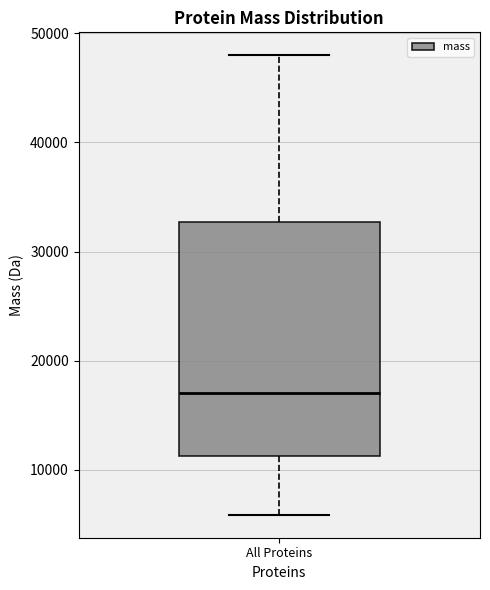

Transcribe this box plot: give where the median line is, the range the box spans, and where the two whiskers end, as read against the y-axis. The values are not printed on the chart, so give them approximately, as read against the axis.

median 17000, box 11000 to 33000, whiskers 6000 to 48000